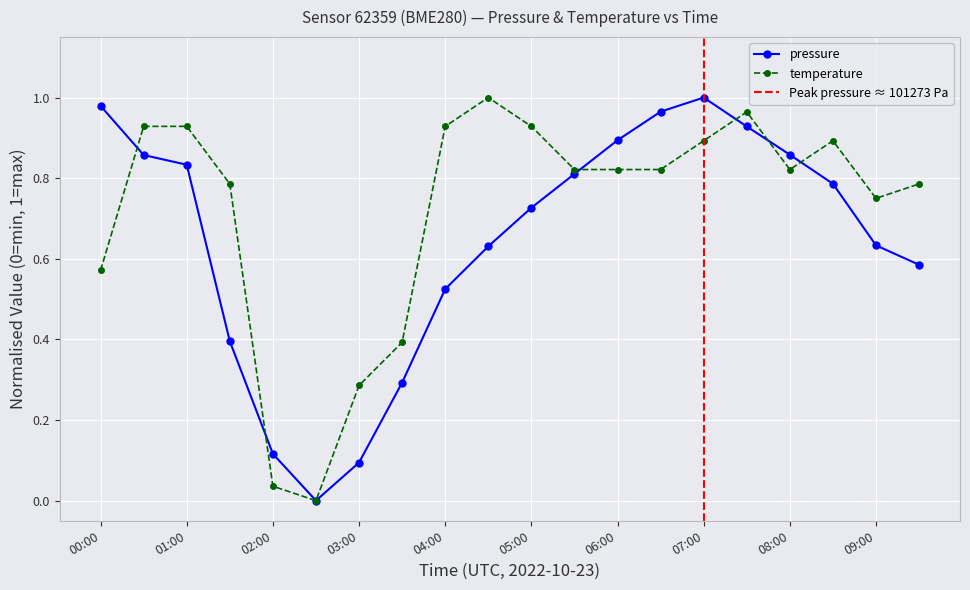

How many times do pressure and temperature cross each other?

6